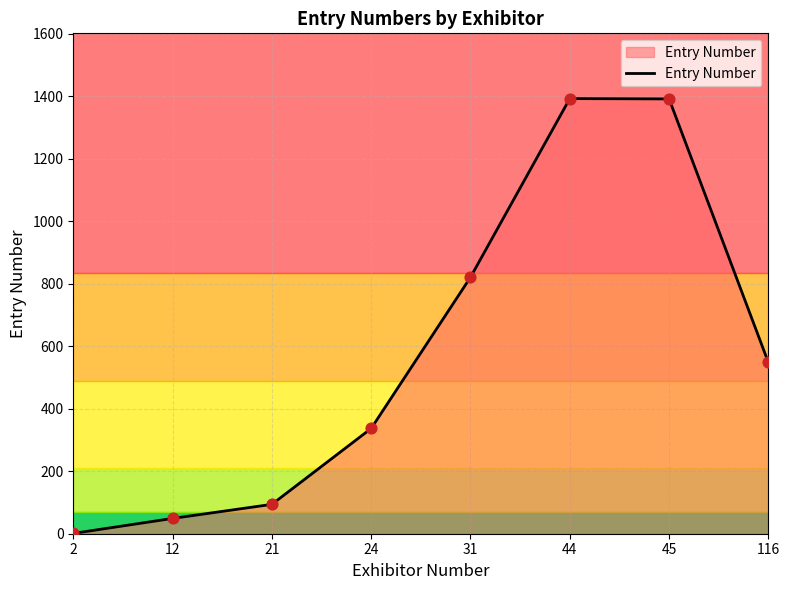

Which has a higher value, 2 or 21?

21